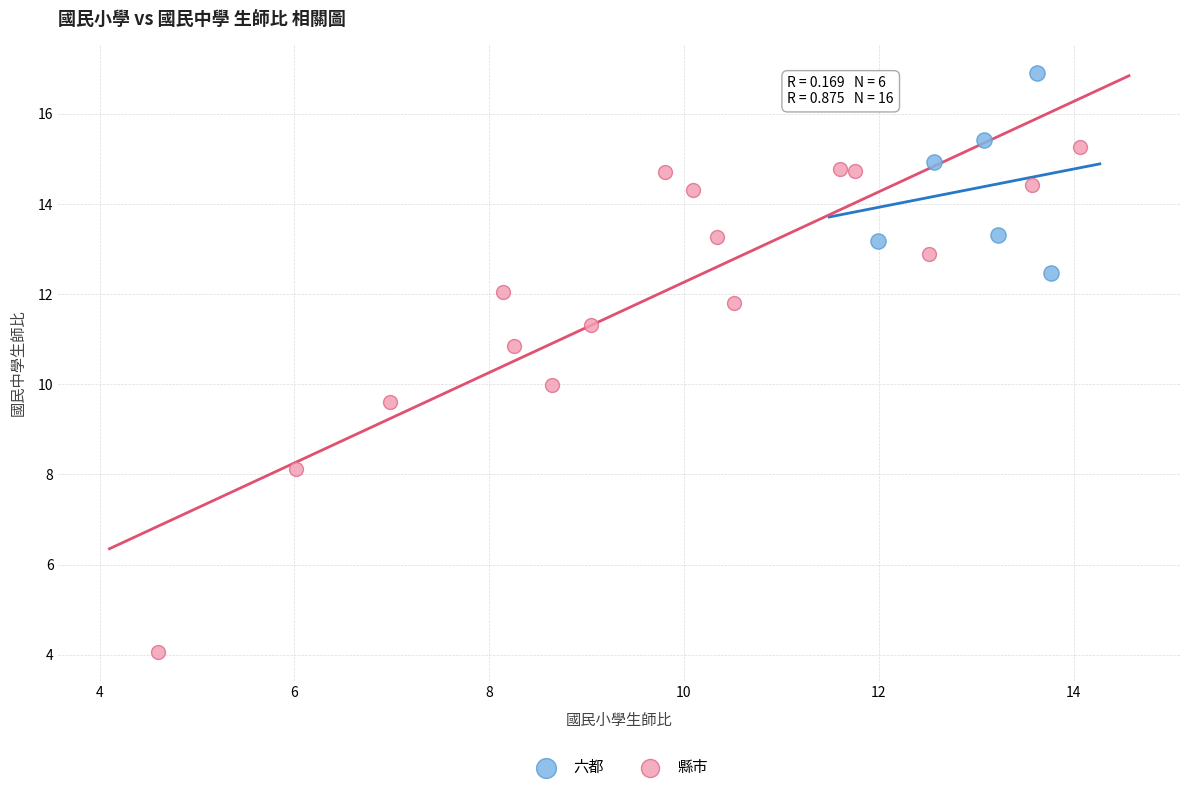

Which series has the largest Y range (max minus min)?

縣市